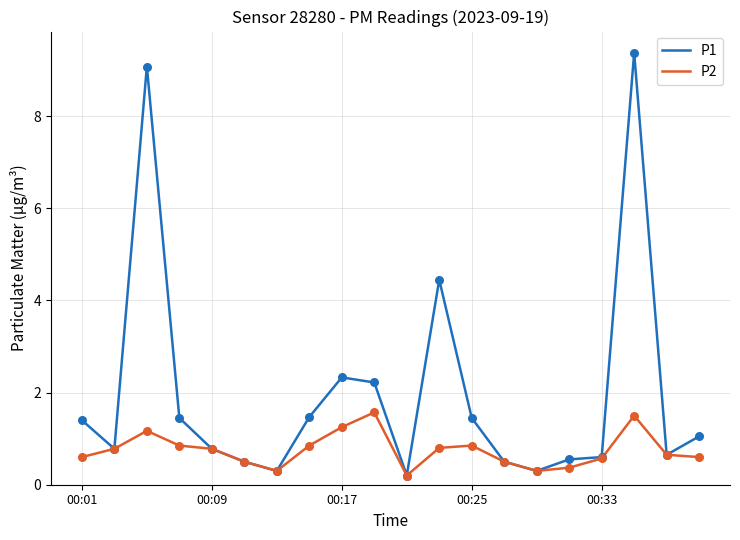

At how many categories does at least one series exceed 6?

2